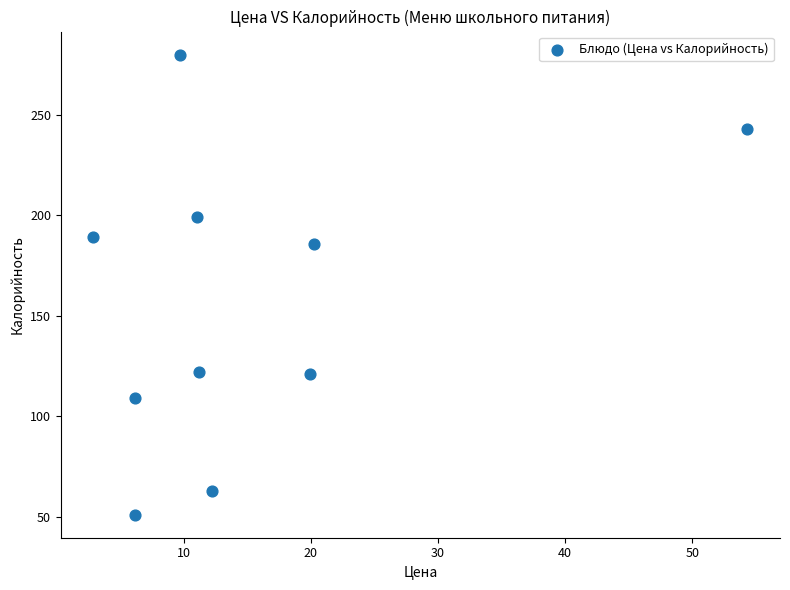

What is the average Y value?

156.3